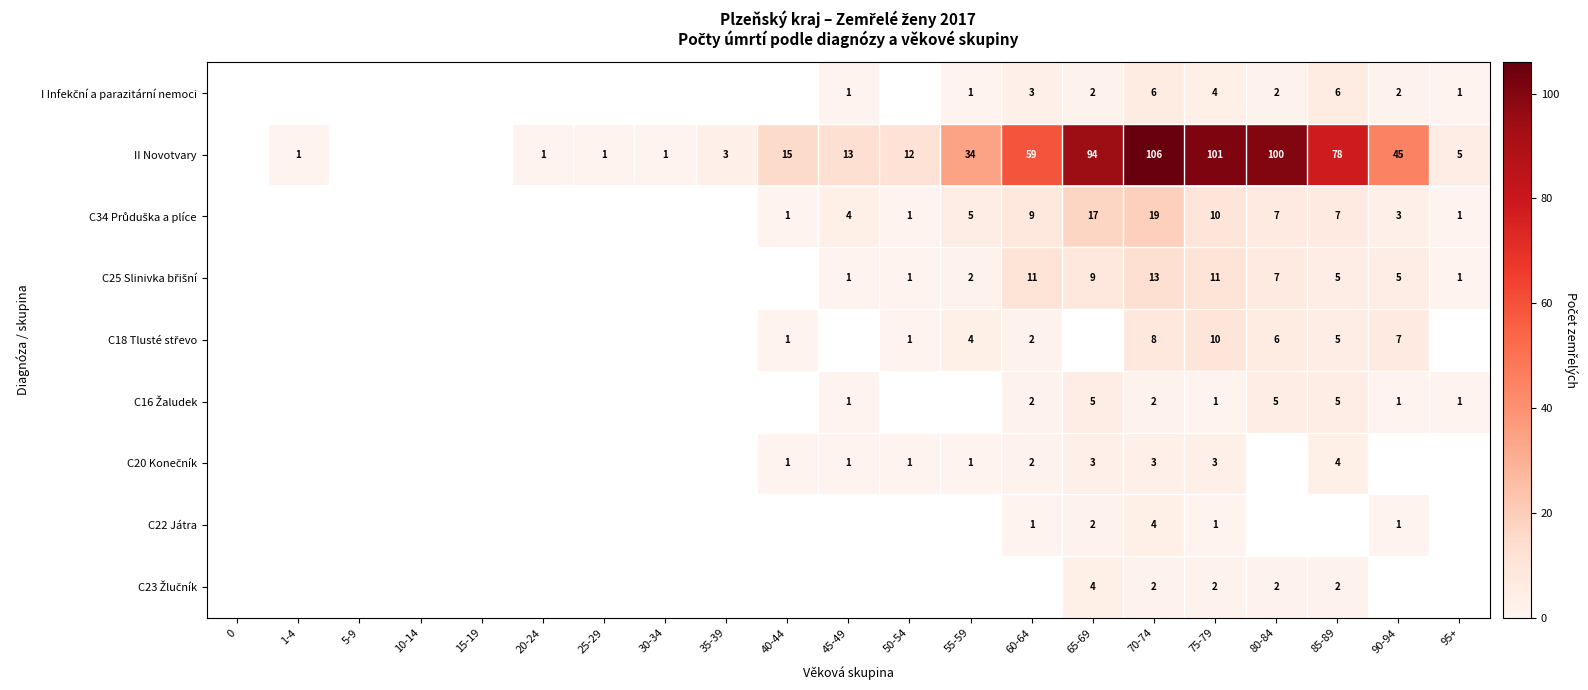

What is the total value across all series at 75-79?

143